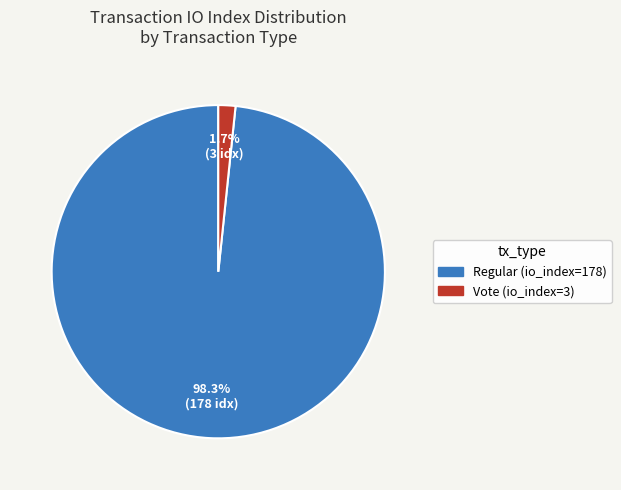

Which category has the smallest portion of the pie?

Vote (io_index=3)